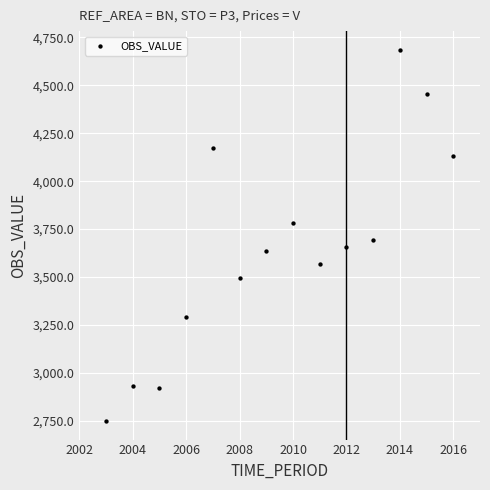

What Y value in the scatter plot is closest to 3717?

3691.8